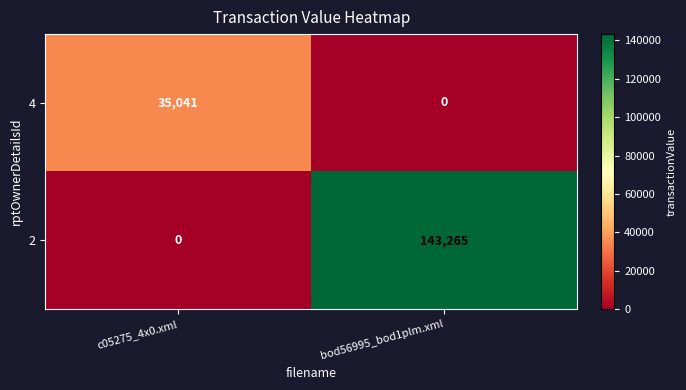

Reading right to left, extract all data points from this chart.

4: 0	35041
2: 143265	0